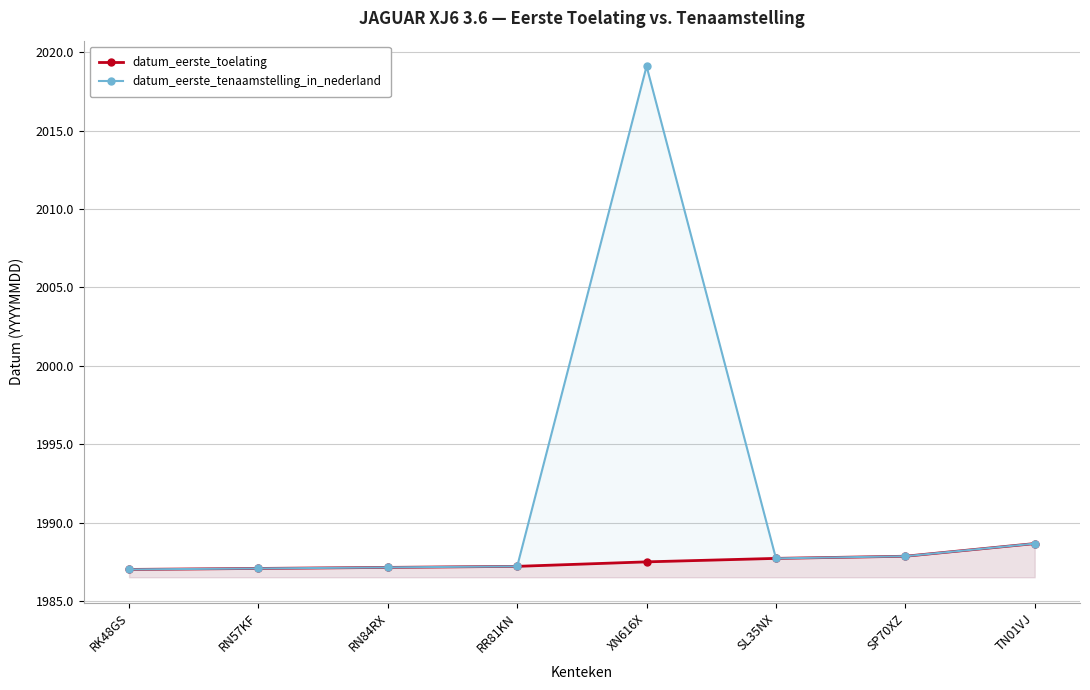

What position from the right is RR81KN?

5